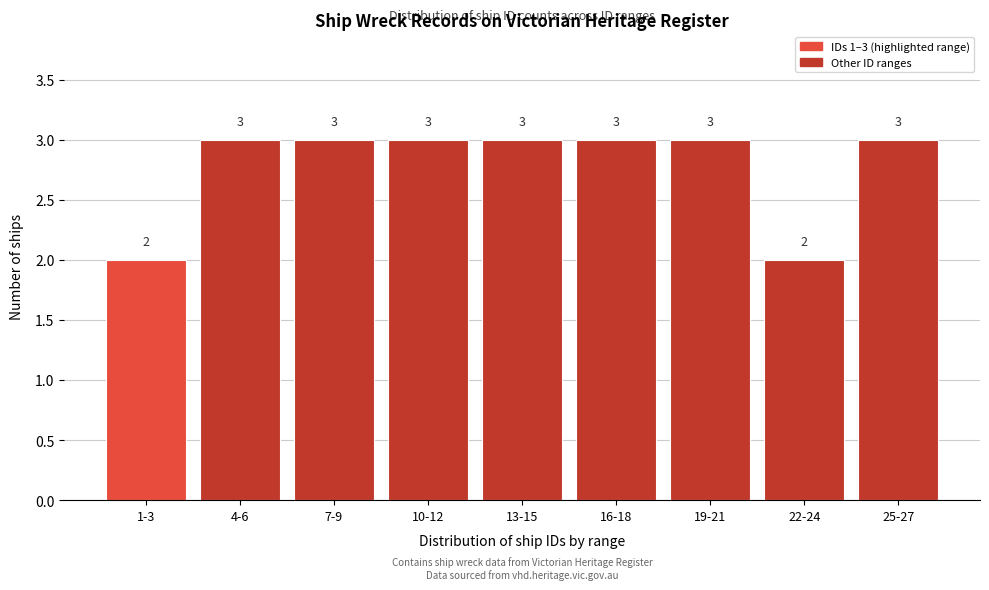

Reading right to left, list all the values displayed in this chart.

3	2	3	3	3	3	3	3	2